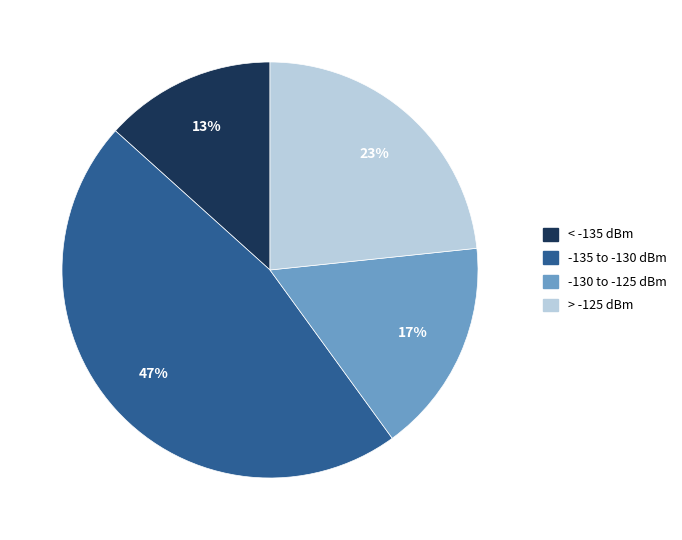

Is there a majority slice in this chart?

No